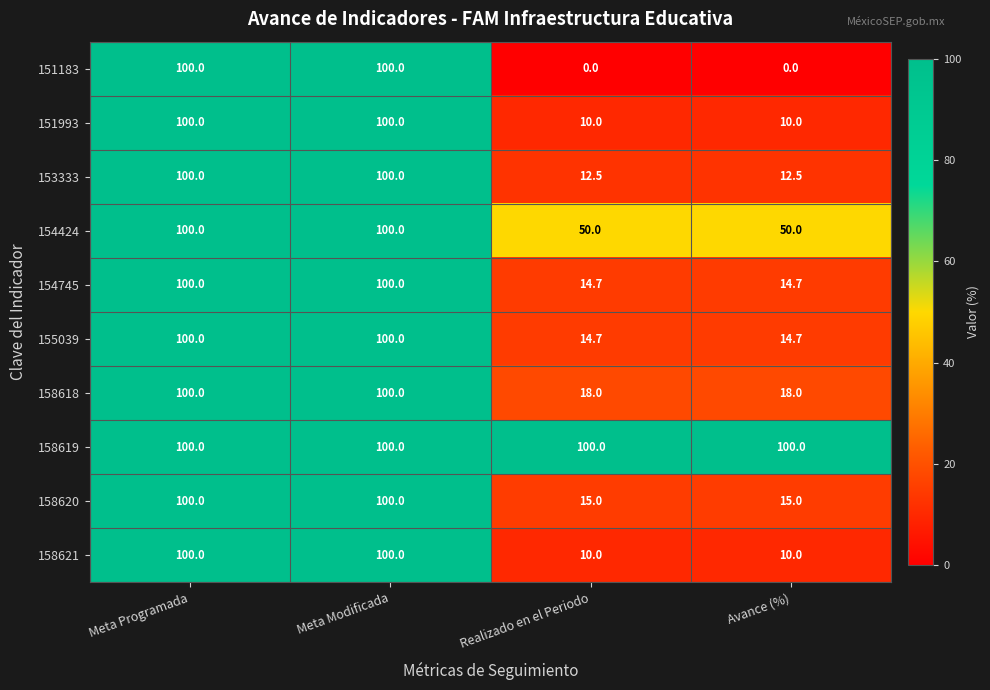

What is the maximum value for 154424?

100.0